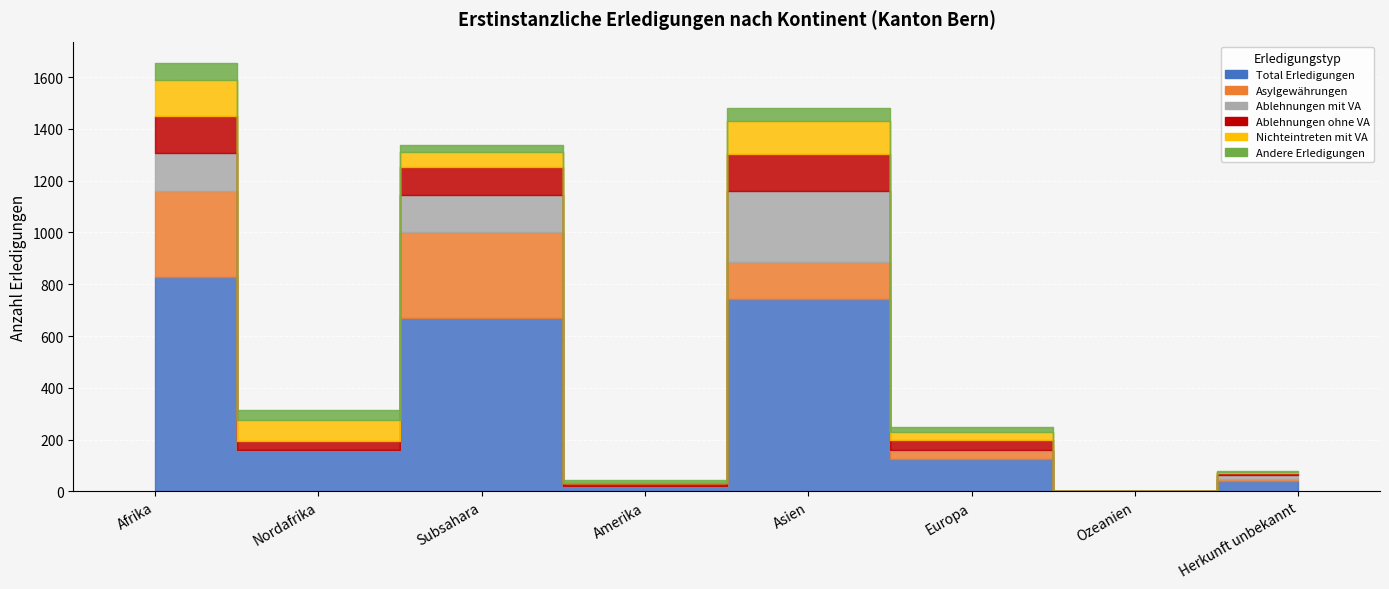

List the labels in order of Nichteintreten mit VA value, largest first.

Afrika, Asien, Nordafrika, Subsahara, Europa, Herkunft unbekannt, Amerika, Ozeanien